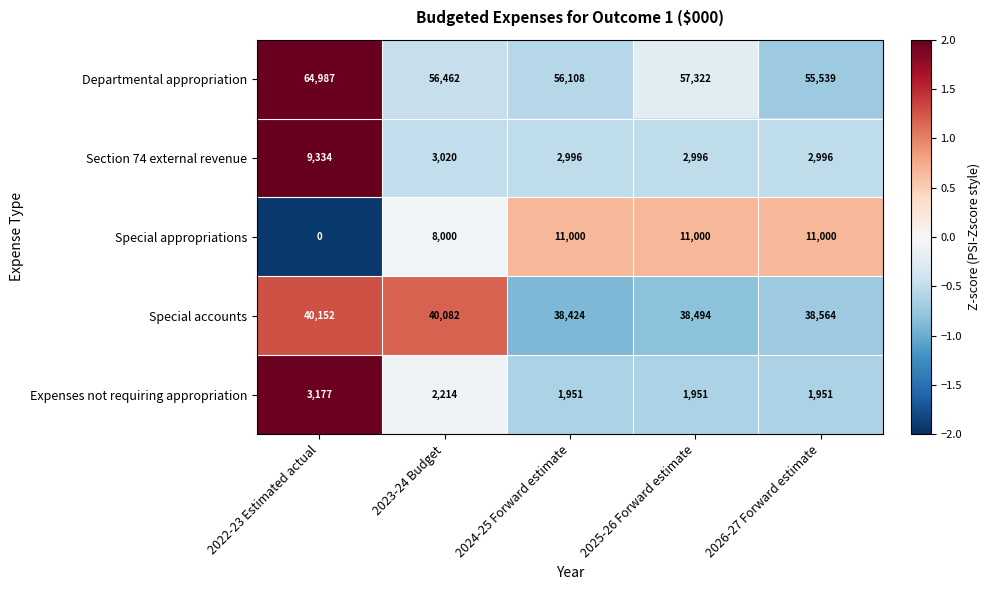

Reading right to left, extract all data points from this chart.

Departmental appropriation: 2026-27 Forward estimate=55539	2025-26 Forward estimate=57322	2024-25 Forward estimate=56108	2023-24 Budget=56462	2022-23 Estimated actual=64987
Section 74 external revenue: 2026-27 Forward estimate=2996	2025-26 Forward estimate=2996	2024-25 Forward estimate=2996	2023-24 Budget=3020	2022-23 Estimated actual=9334
Special appropriations: 2026-27 Forward estimate=11000	2025-26 Forward estimate=11000	2024-25 Forward estimate=11000	2023-24 Budget=8000	2022-23 Estimated actual=0
Special accounts: 2026-27 Forward estimate=38564	2025-26 Forward estimate=38494	2024-25 Forward estimate=38424	2023-24 Budget=40082	2022-23 Estimated actual=40152
Expenses not requiring appropriation: 2026-27 Forward estimate=1951	2025-26 Forward estimate=1951	2024-25 Forward estimate=1951	2023-24 Budget=2214	2022-23 Estimated actual=3177